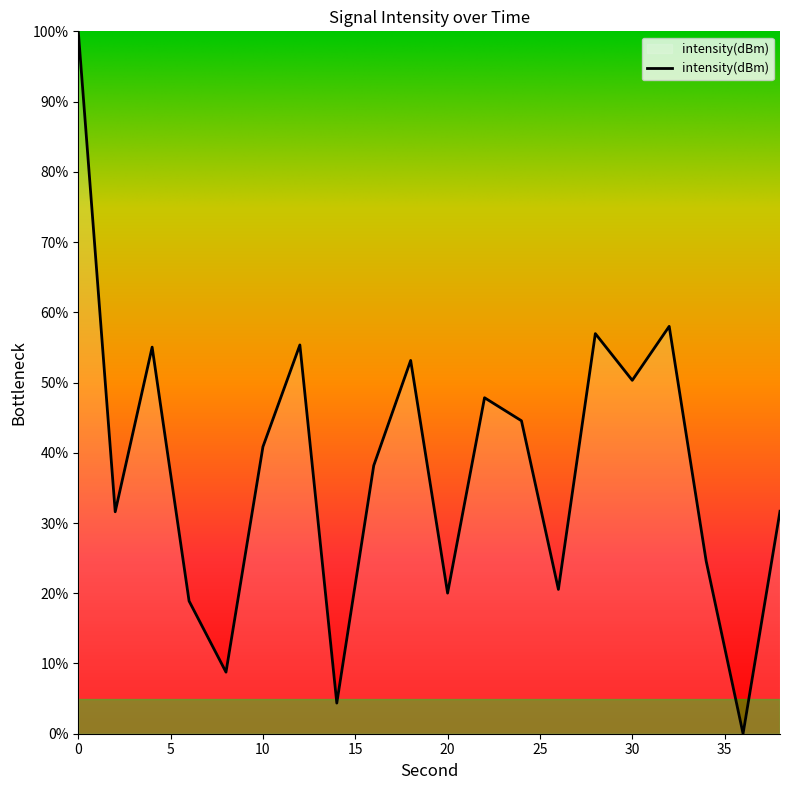

What is the maximum value shown in the chart?

100.0